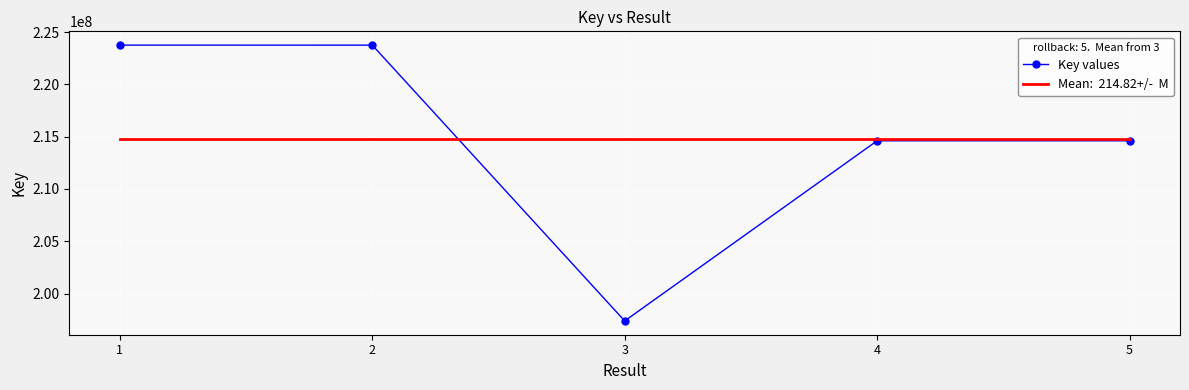

What is the total value across all series at 1?

438575816.4